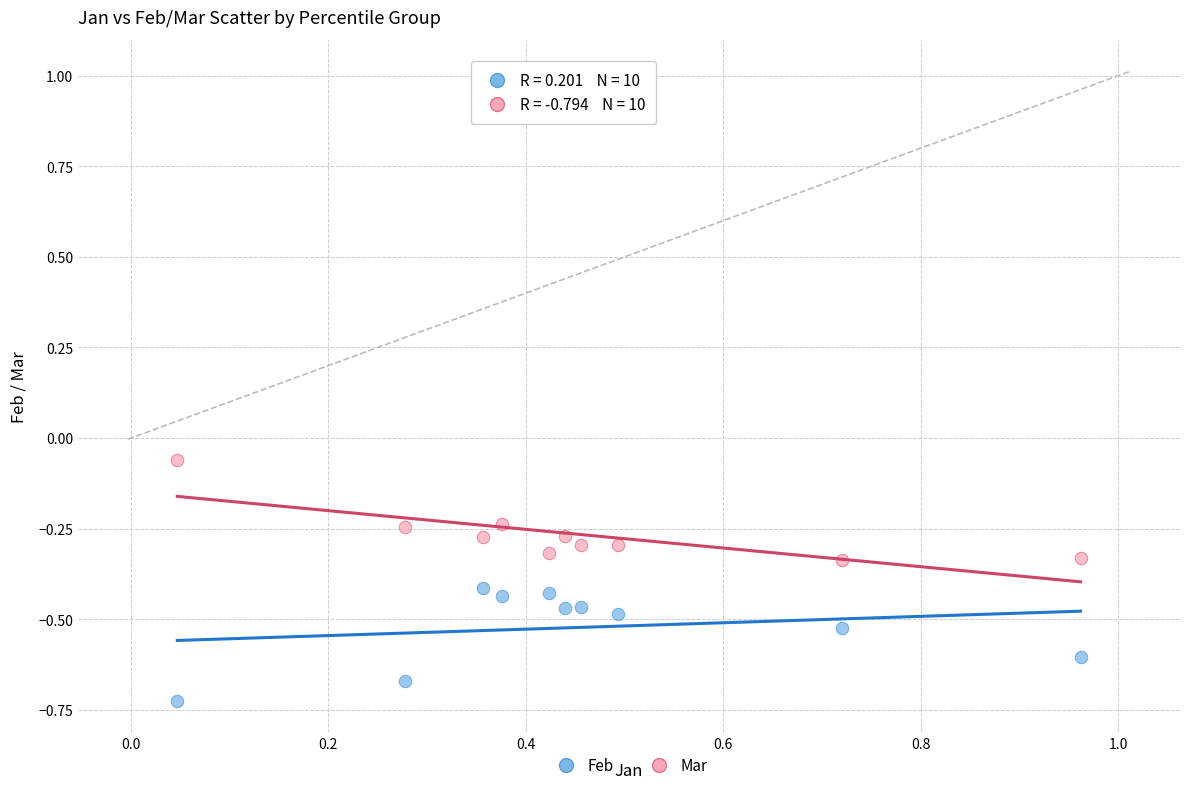

Across all data points, what is the range of X values (max minus min)?

0.9